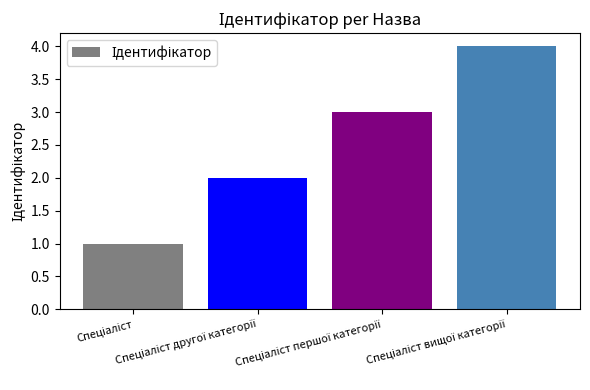

What is the value of the 1st bar from the left?

1